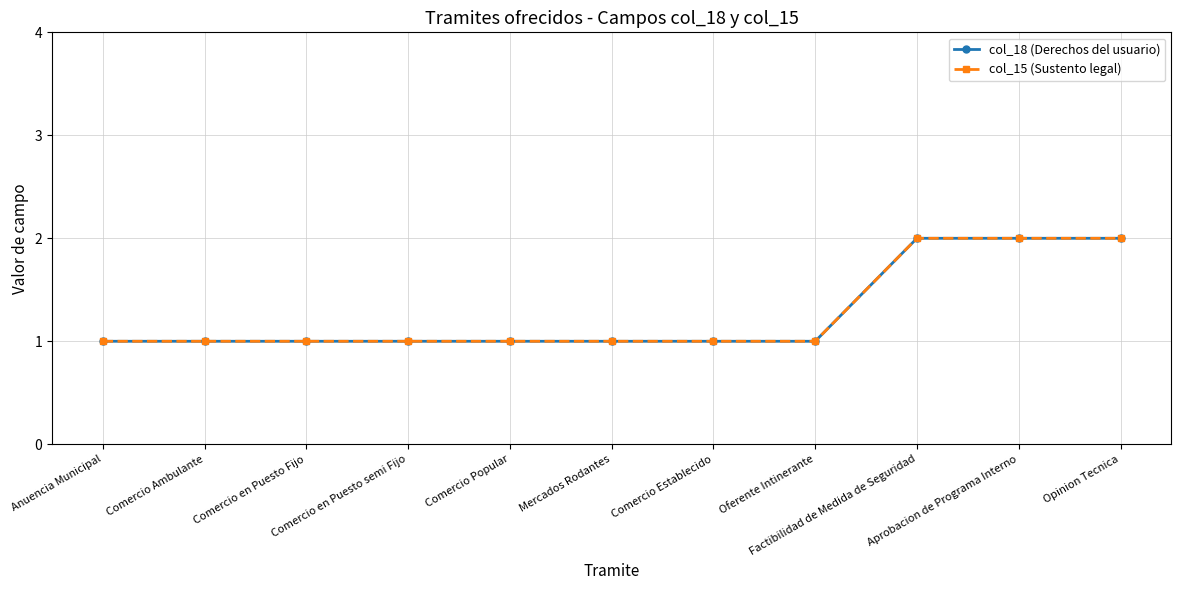

Is this an area chart (filled region under the line)?

No